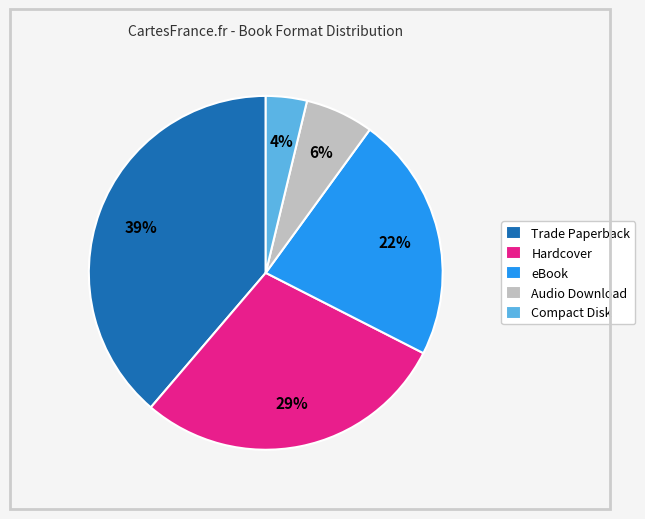

Combined, do Hardcover and eBook account for over 50%?

Yes